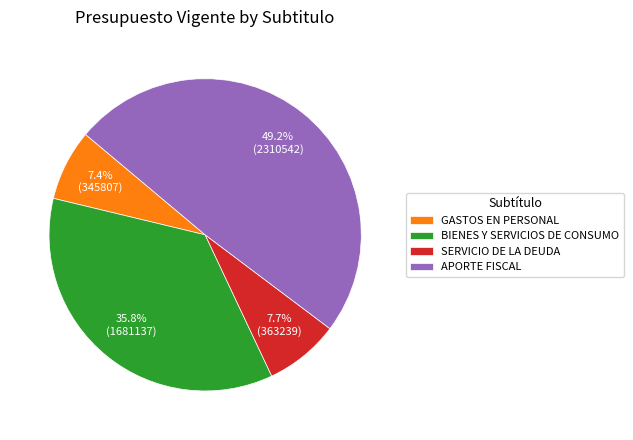

Approximately how many times larger is the value at BIENES Y SERVICIOS DE CONSUMO compared to SERVICIO DE LA DEUDA?

4.6